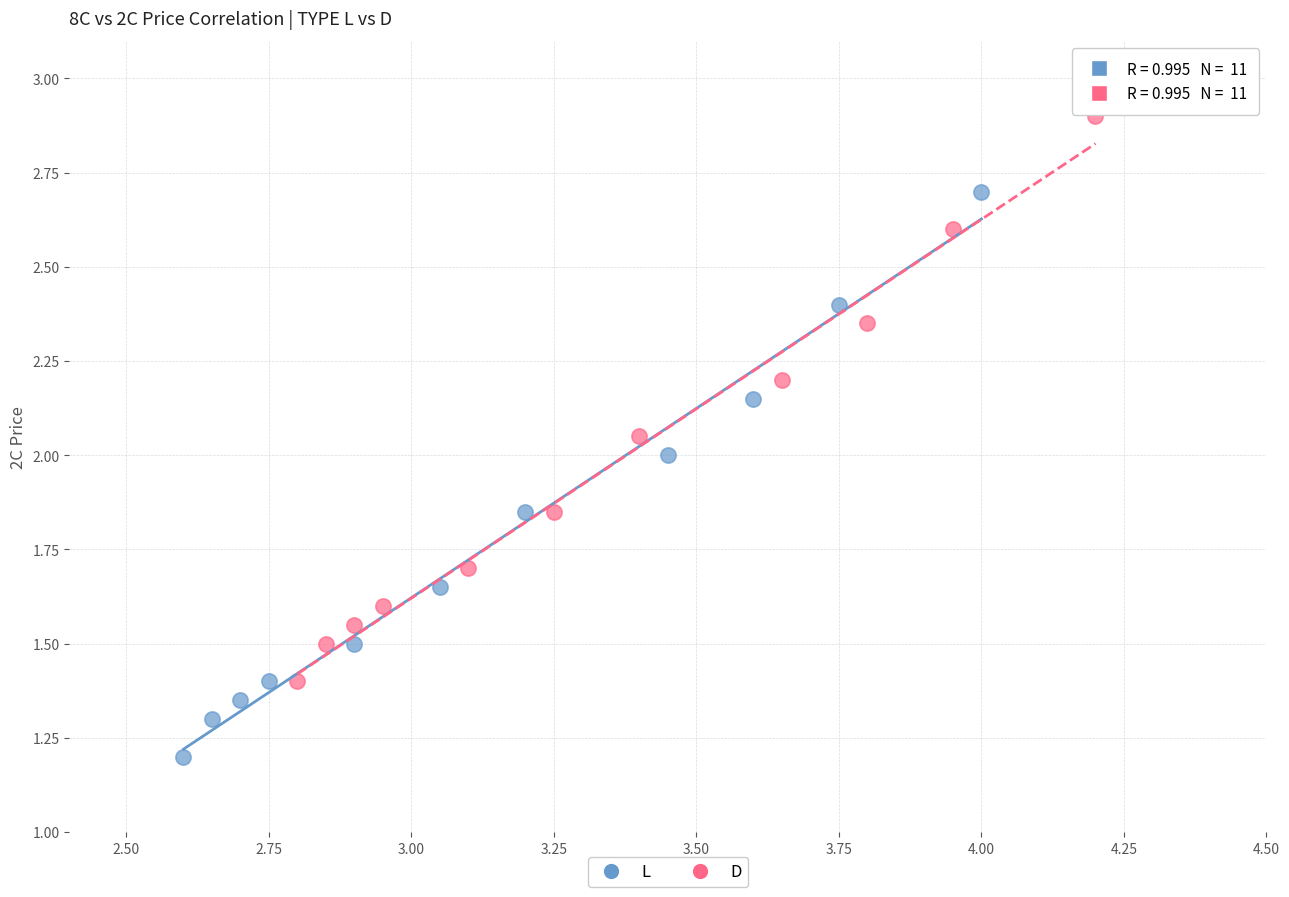

Which series contains the lowest Y value?

L